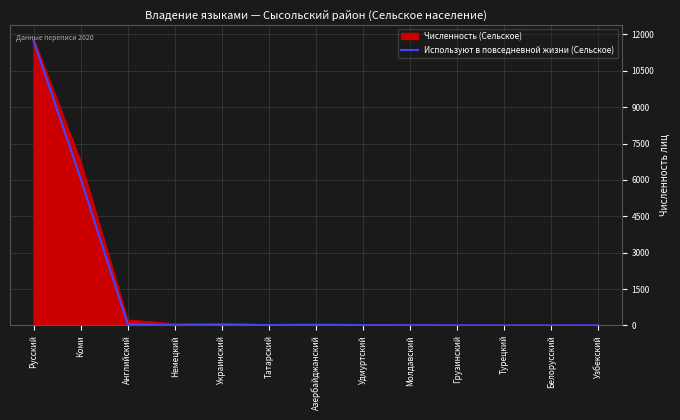

How many distinct data groups are displayed?

2